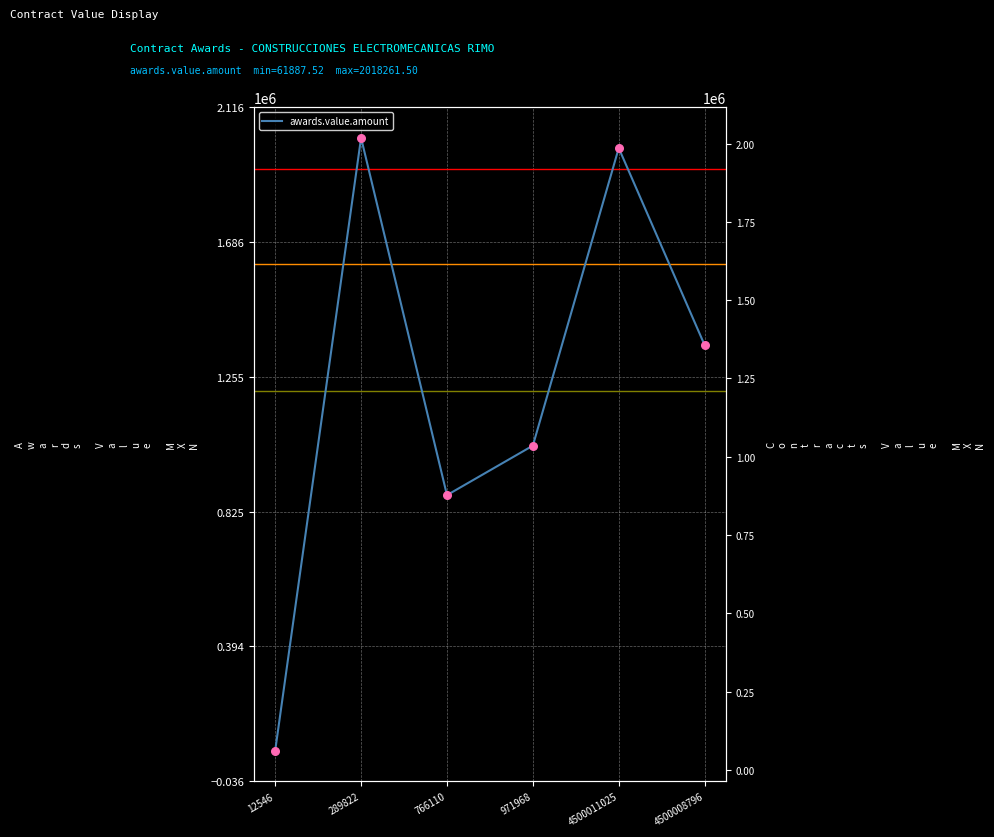

At which category is the sum across all series the highest?

289822